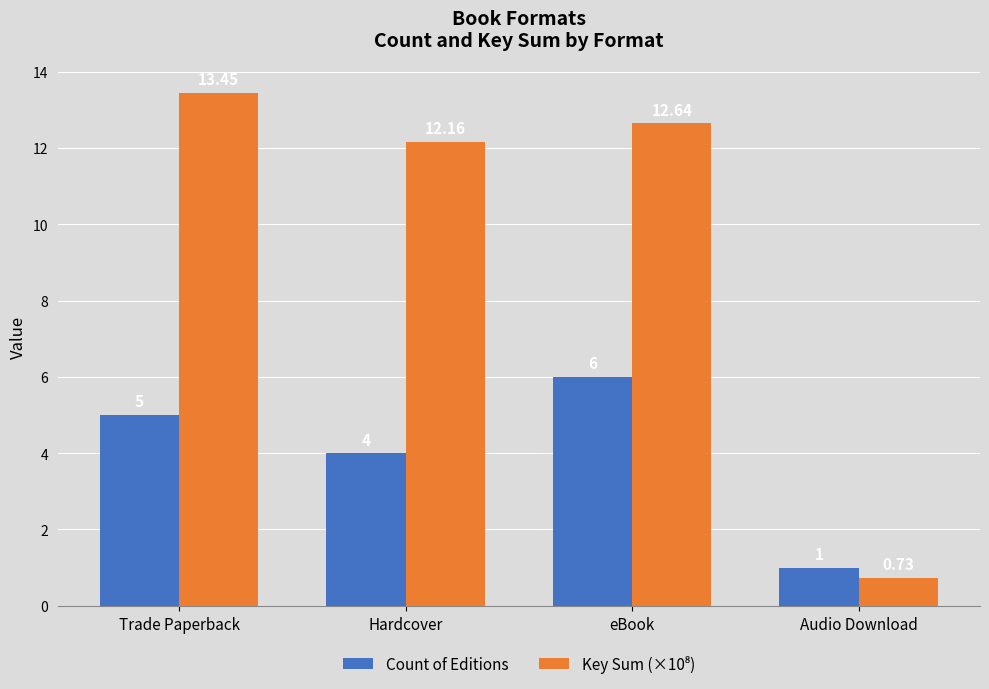

How many data points does each series have?

4